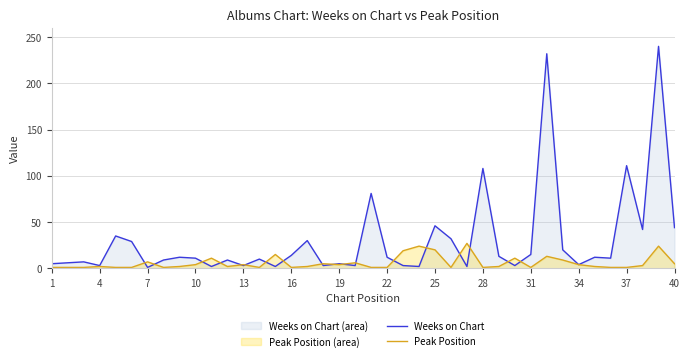

How many lines are shown in the chart?

2